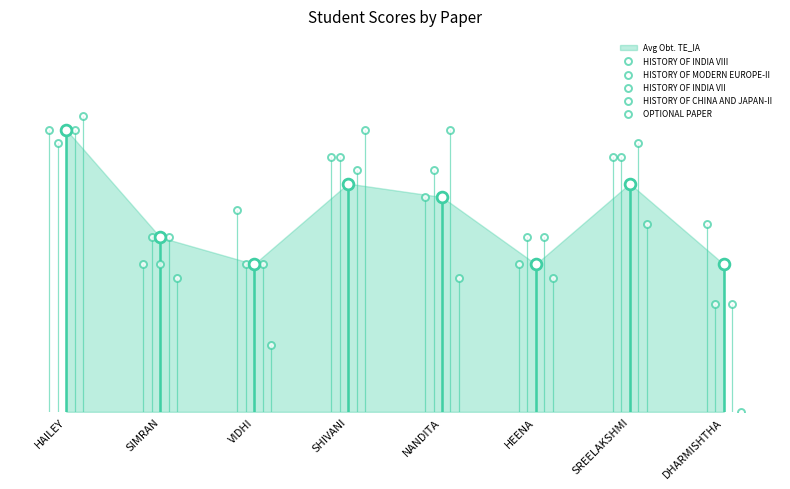

What is the total value across all series at SIMRAN?

58